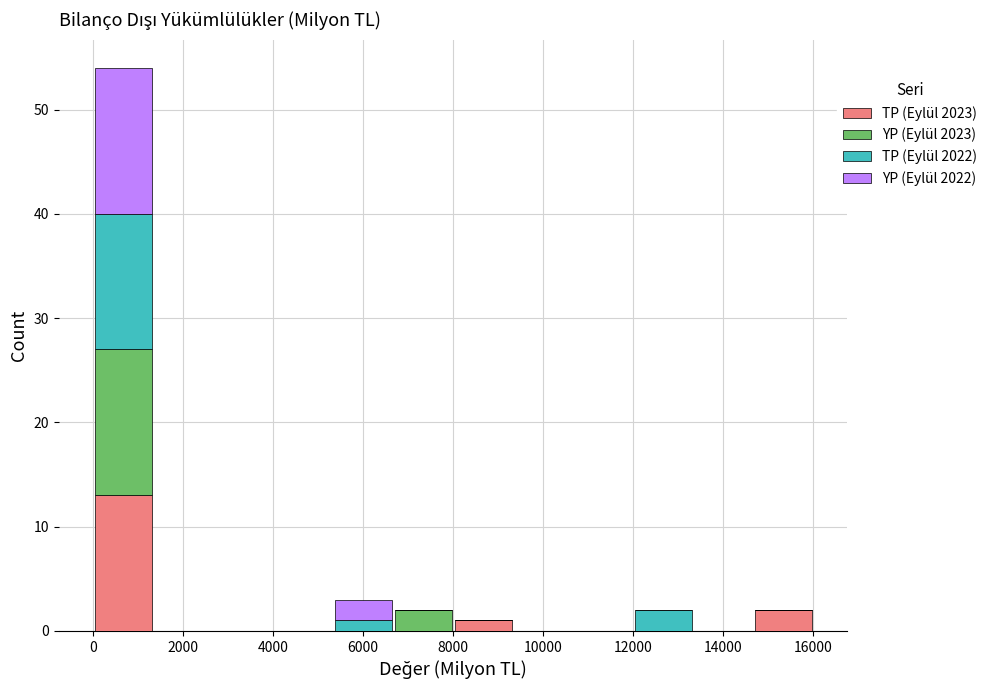

Which range on the x-axis has the tallest stacked bar (by total height)?

0 to 1400